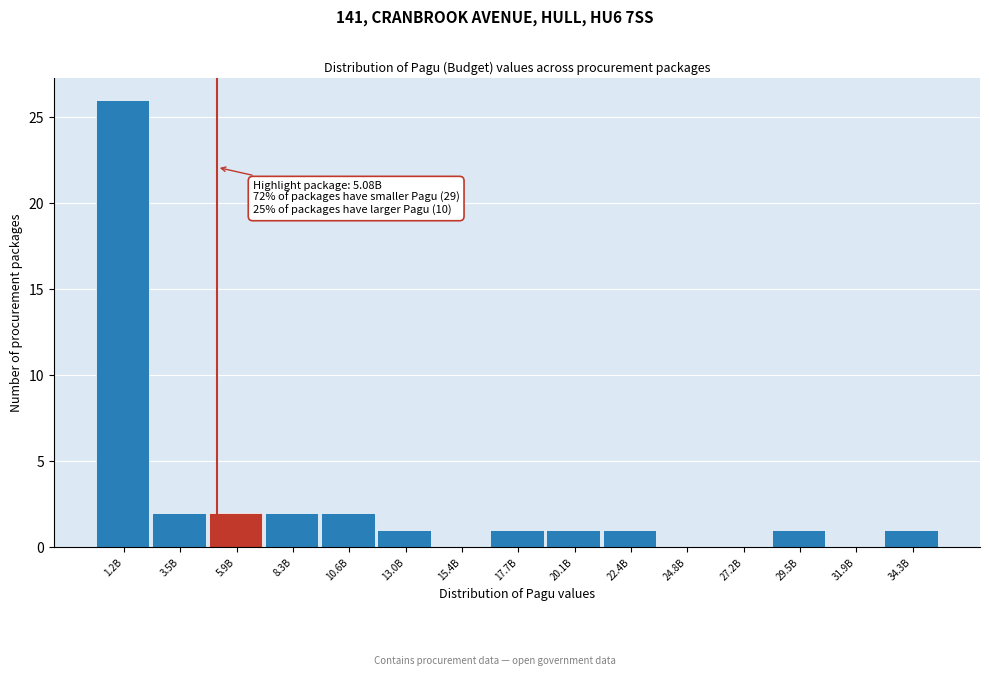

Reading left to right, extract all data points from this chart.

1.2B=26	3.5B=2	5.9B=2	8.3B=2	10.6B=2	13.0B=1	15.4B=0	17.7B=1	20.1B=1	22.4B=1	24.8B=0	27.2B=0	29.5B=1	31.9B=0	34.3B=1